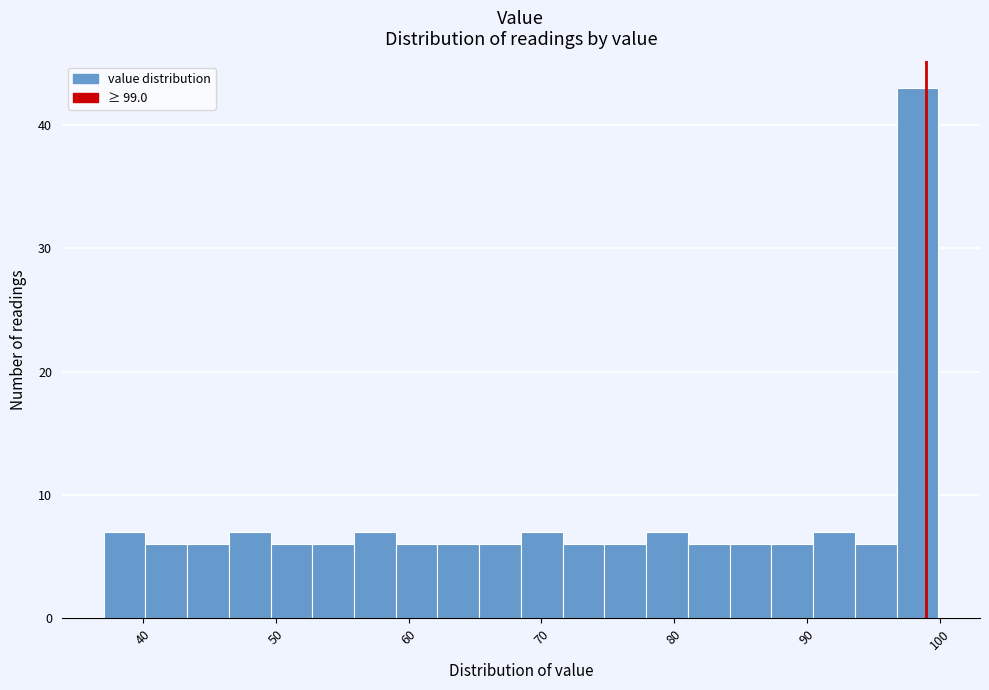

Read against the x-axis, roughly where is the centre of the tallest bar?

98